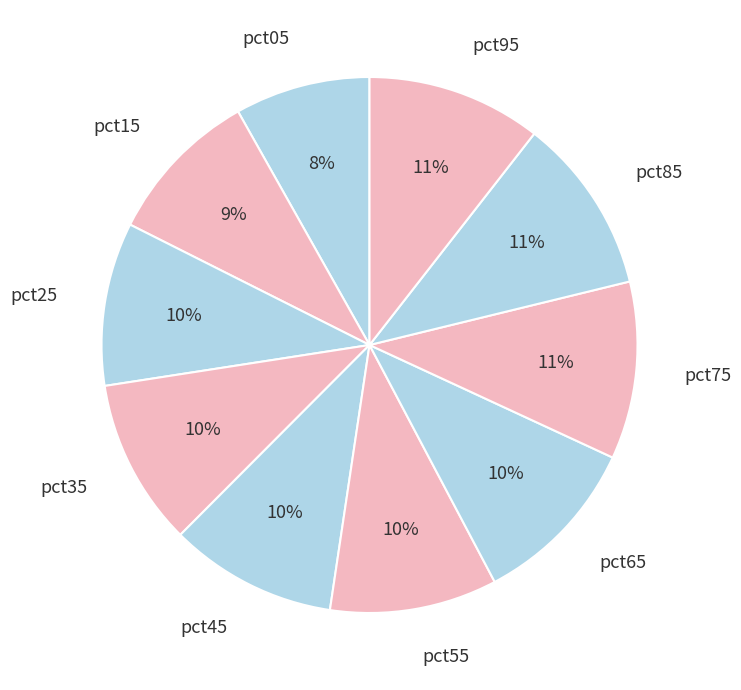

To the nearest percent, what is the average slice percentage?

10%